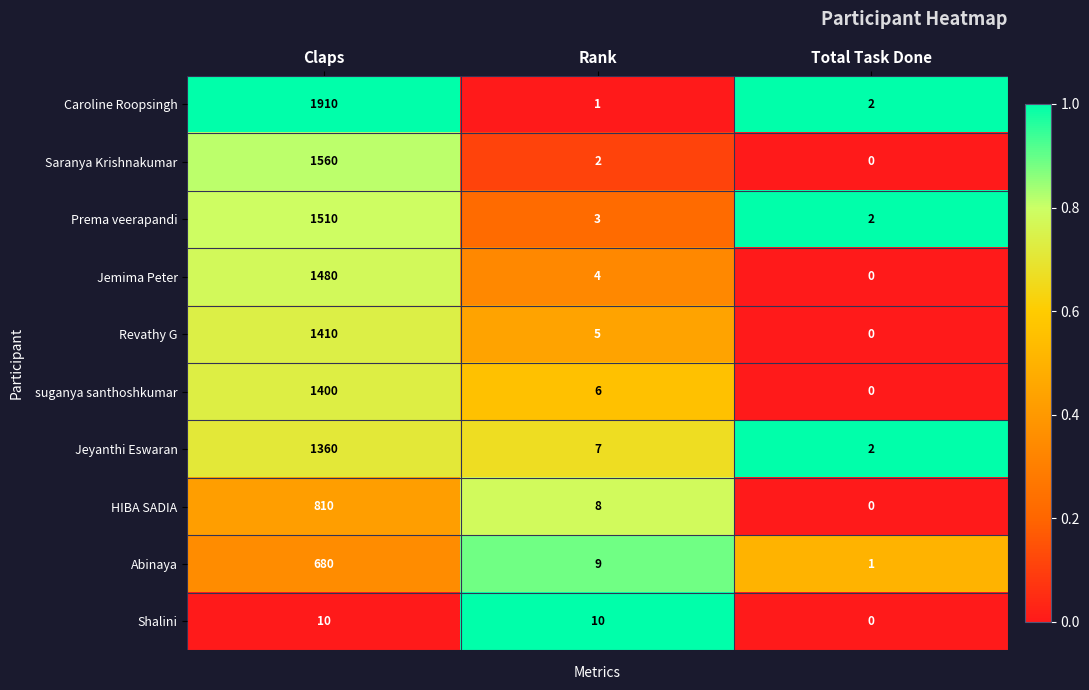

At which label is Jemima Peter closest to 740?

Rank